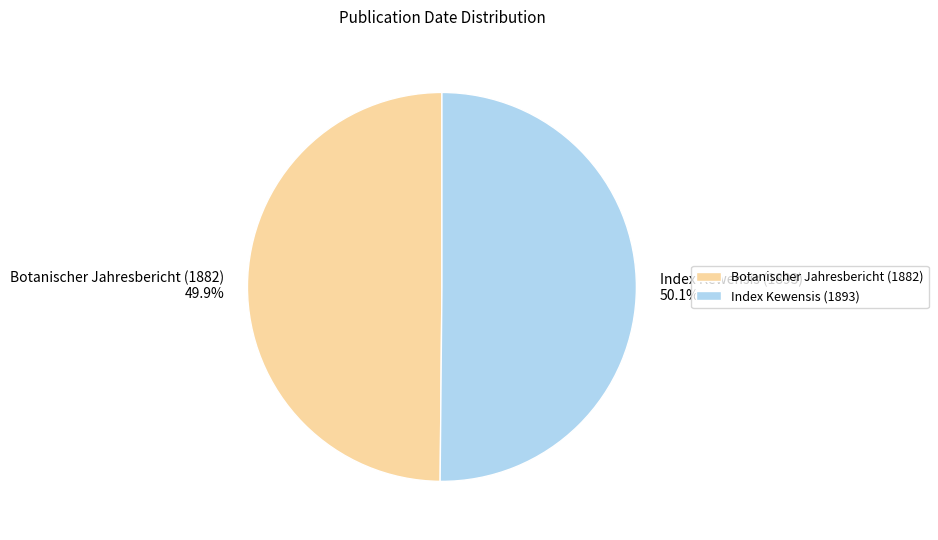

Count the number of slices in the pie.

2